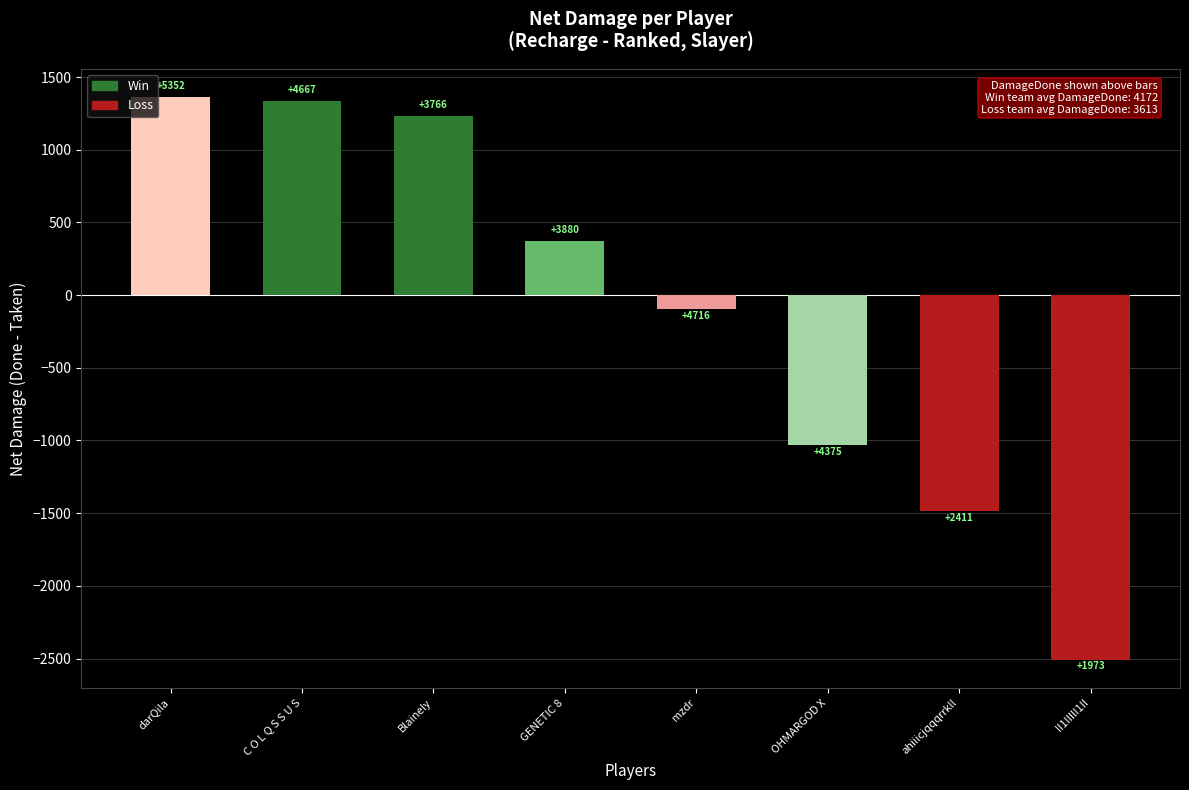

At which label is the value closest to -573?

OHMARGOD X